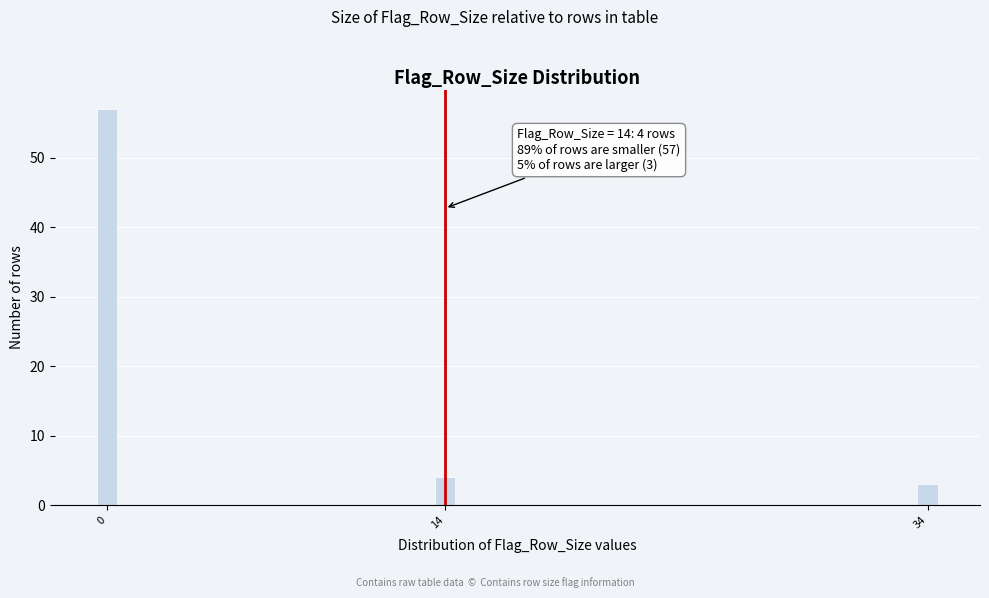

Reading left to right, transcribe all the data shown in this chart.

0=57	14=4	34=3